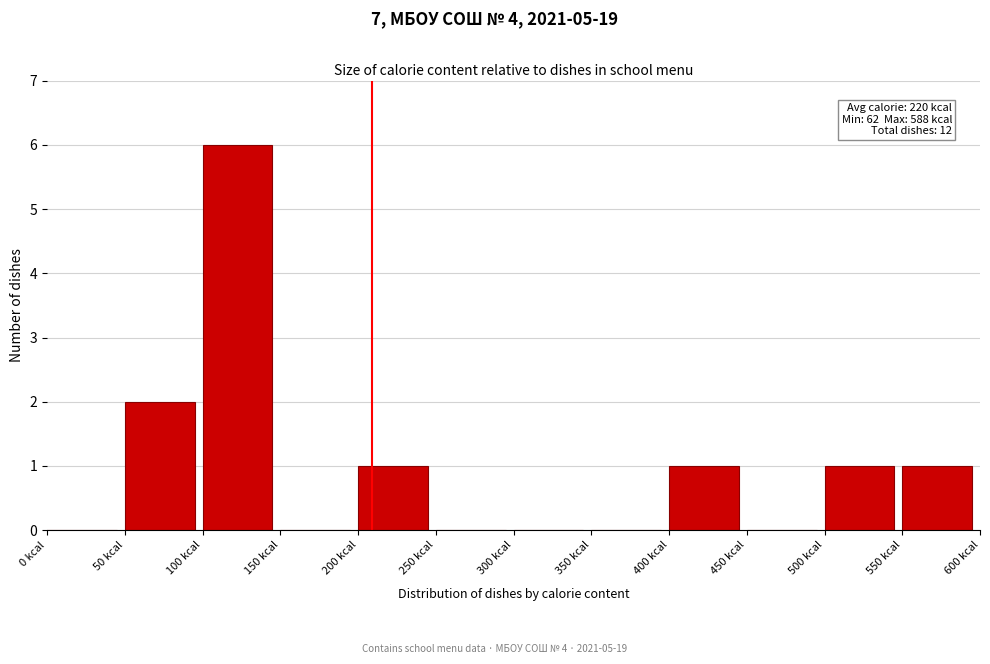

Which range on the x-axis has the tallest bar?

100 to 150